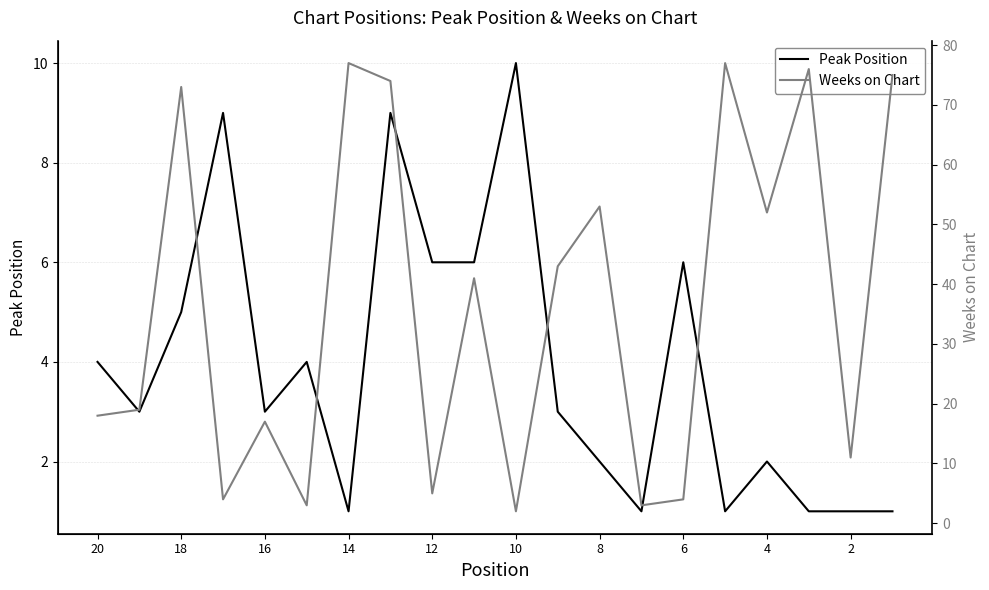

Between 15 and 16, which series saw the biggest shift?

Weeks on Chart